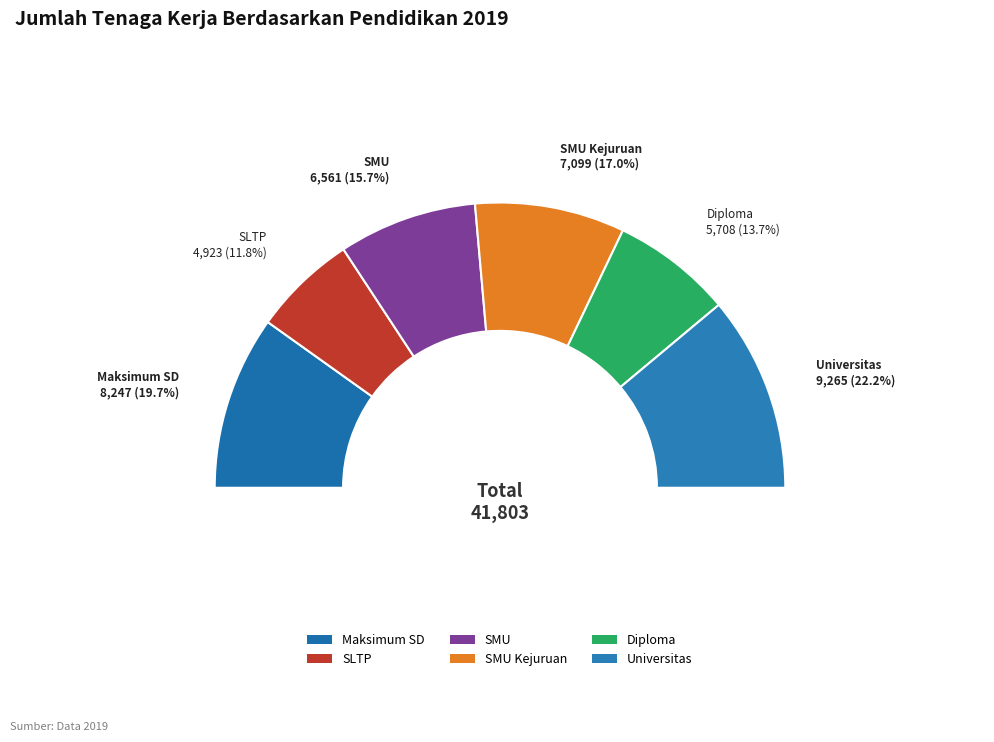

To the nearest percent, what portion does Universitas represent?

22%